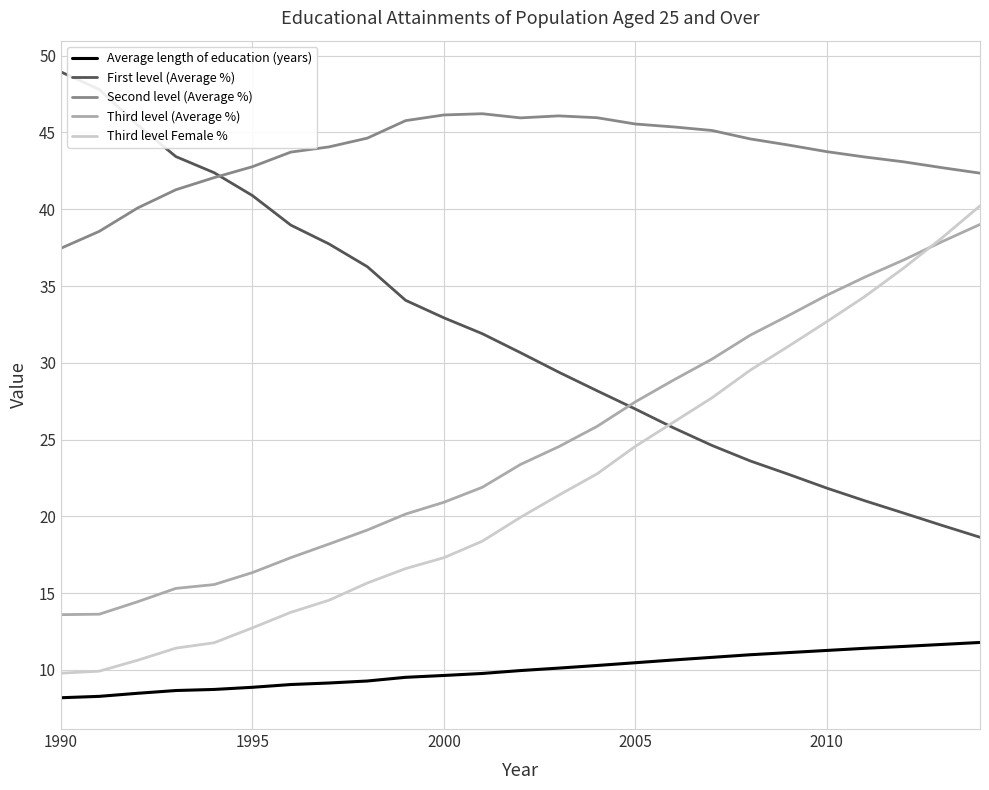

True or false: Average length of education (years) and Second level (Average %) cross at least once.

False